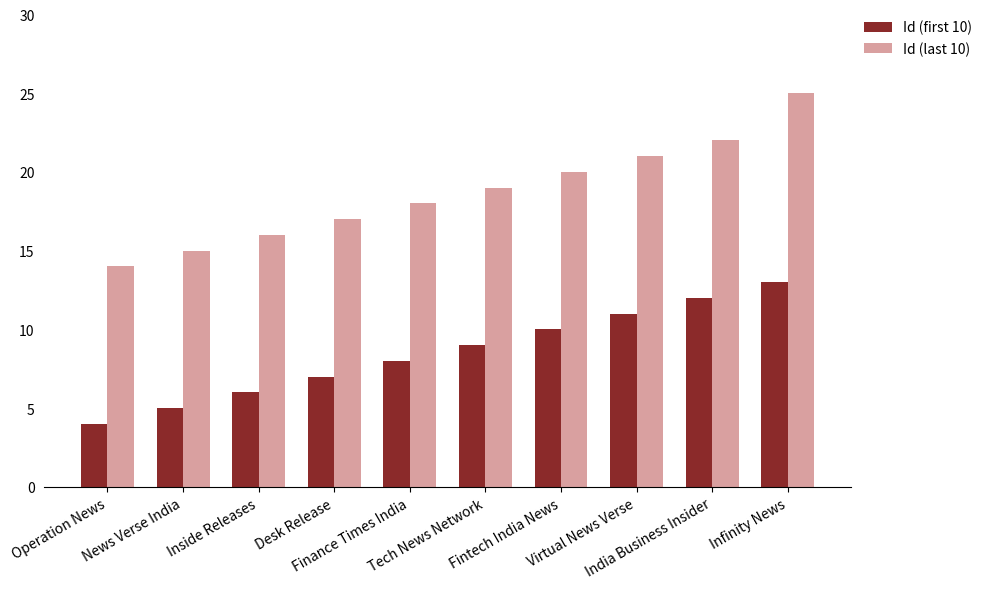

List the series in order of their overall mean, lowest first.

Id (first 10), Id (last 10)